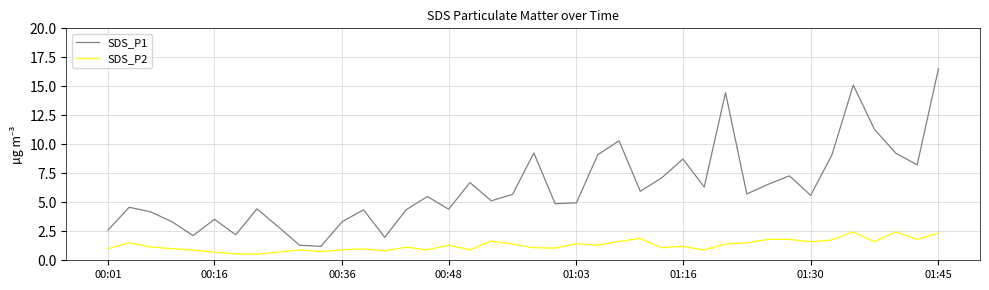

True or false: SDS_P1 and SDS_P2 intersect in this chart.

False